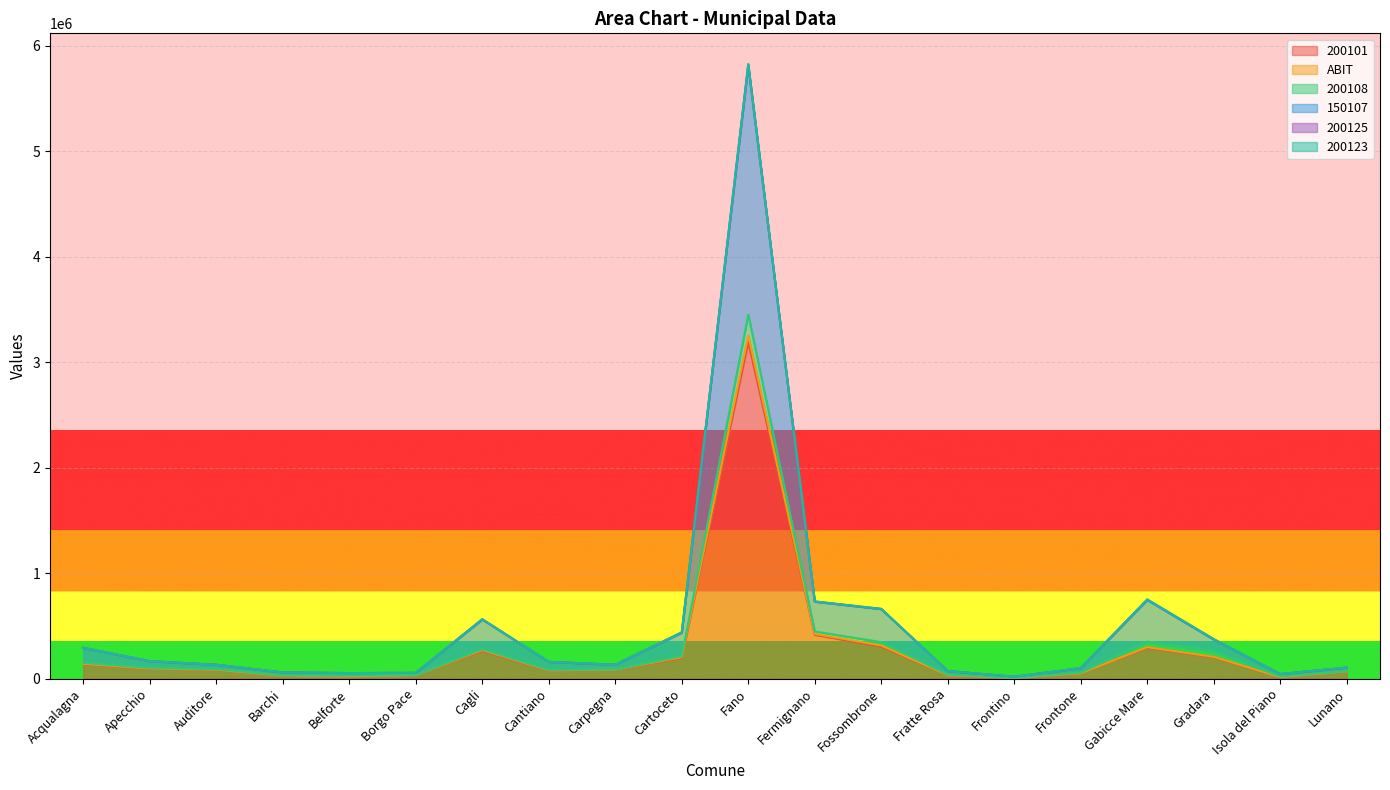

True or false: 150107 and 200101 intersect in this chart.

False